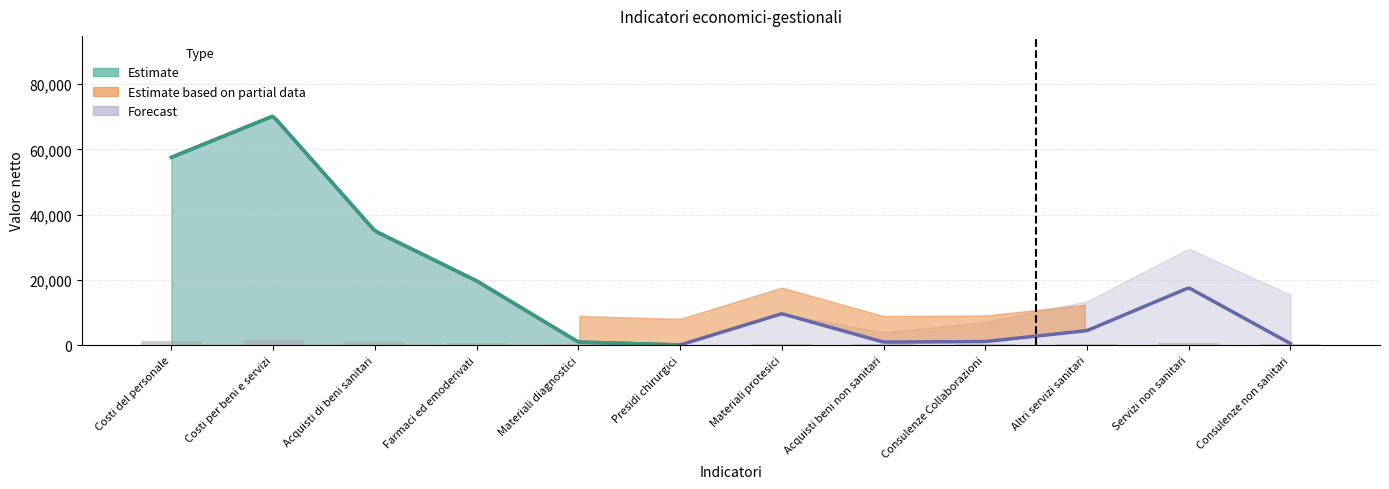

Reading left to right, extract all data points from this chart.

1352.0	1604.9	900.5	594.2	219.0	201.3	392.9	218.6	222.0	289.2	552.0	209.7